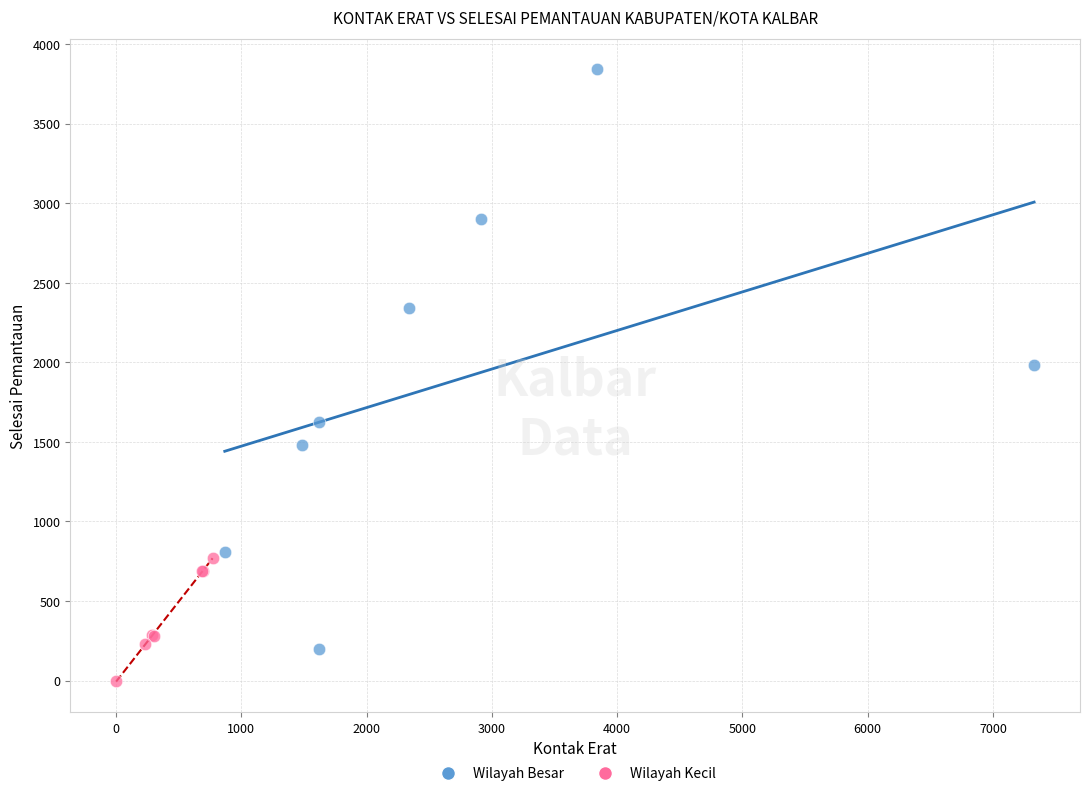

Which series contains the highest Y value?

Wilayah Besar